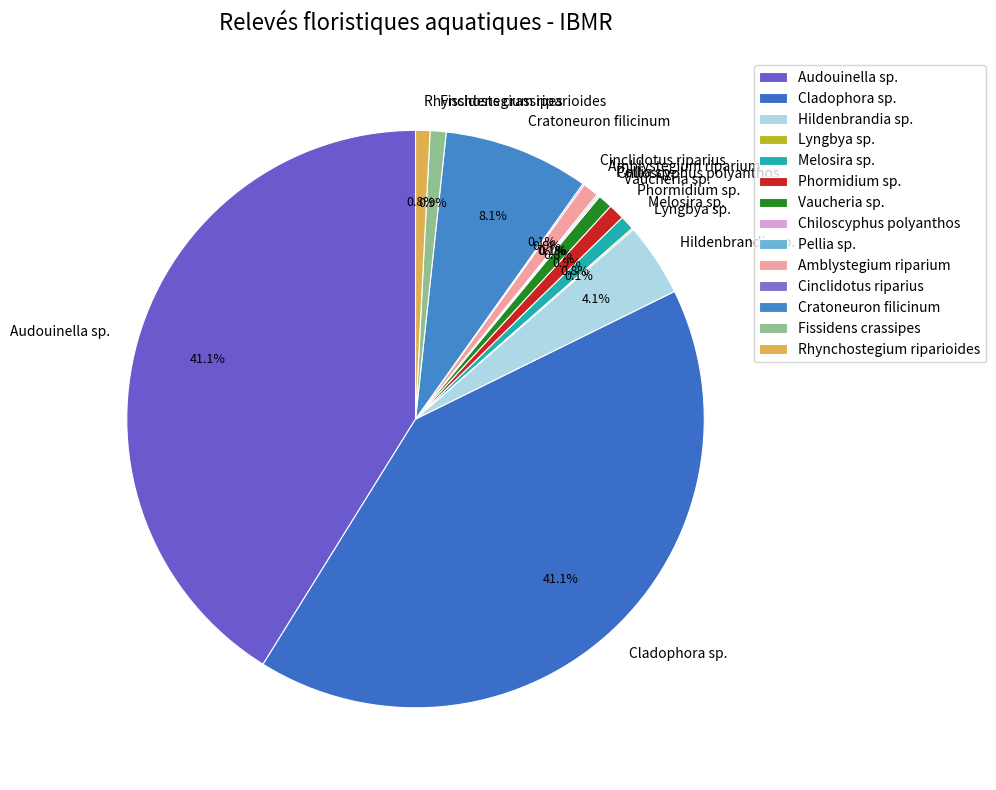

Is the sum of Audouinella sp. and Hildenbrandia sp. greater than half?

No